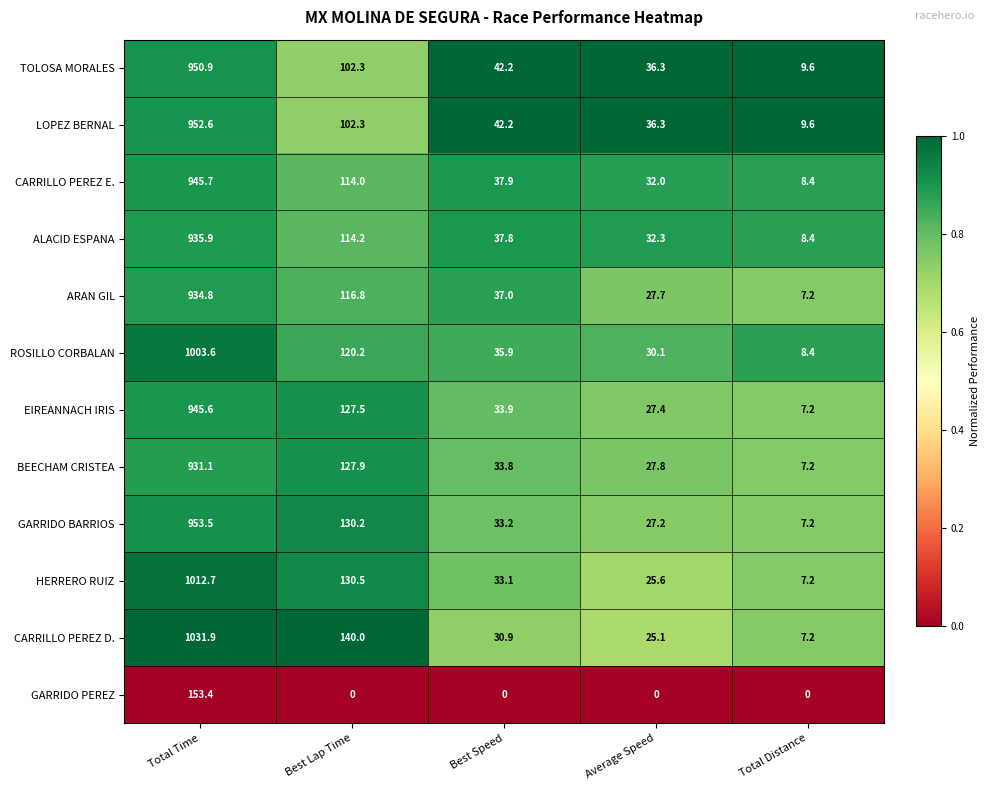

What is the spread (max minus min) of values at Best Speed?

42.2